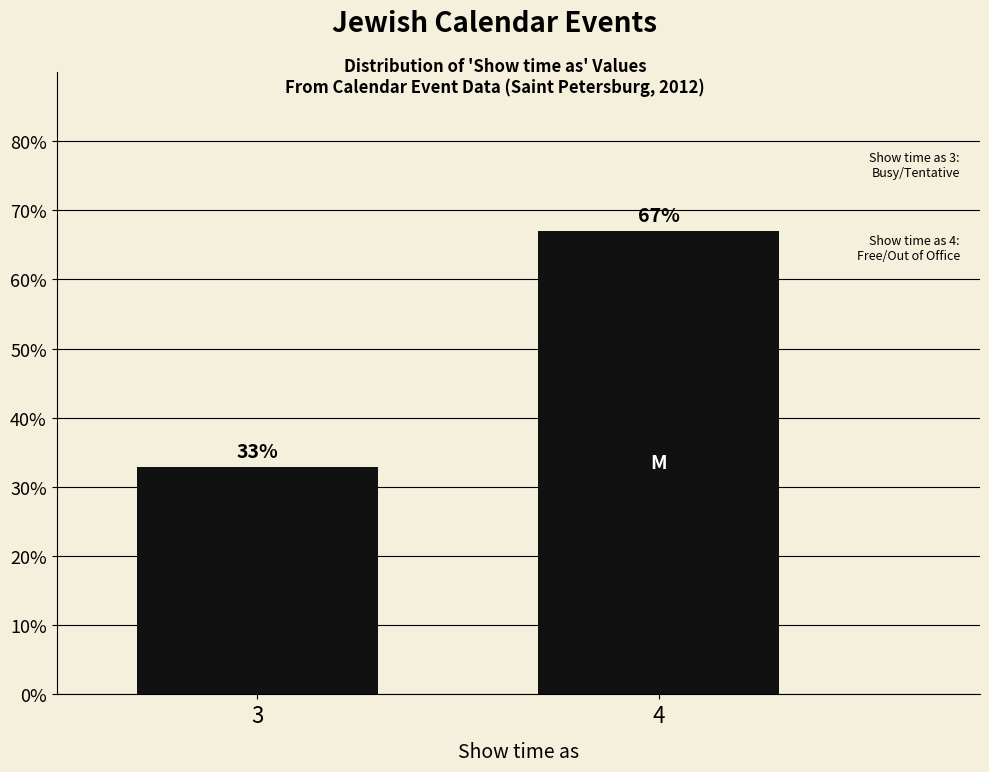

The value at 4 is 109.8. True or false?

False